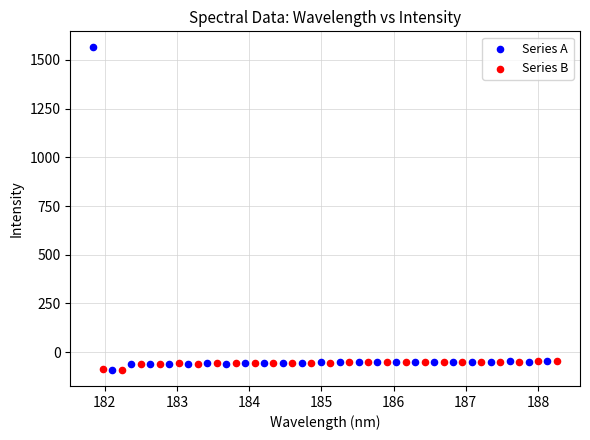

Which series has the widest spread of Y values?

Series A